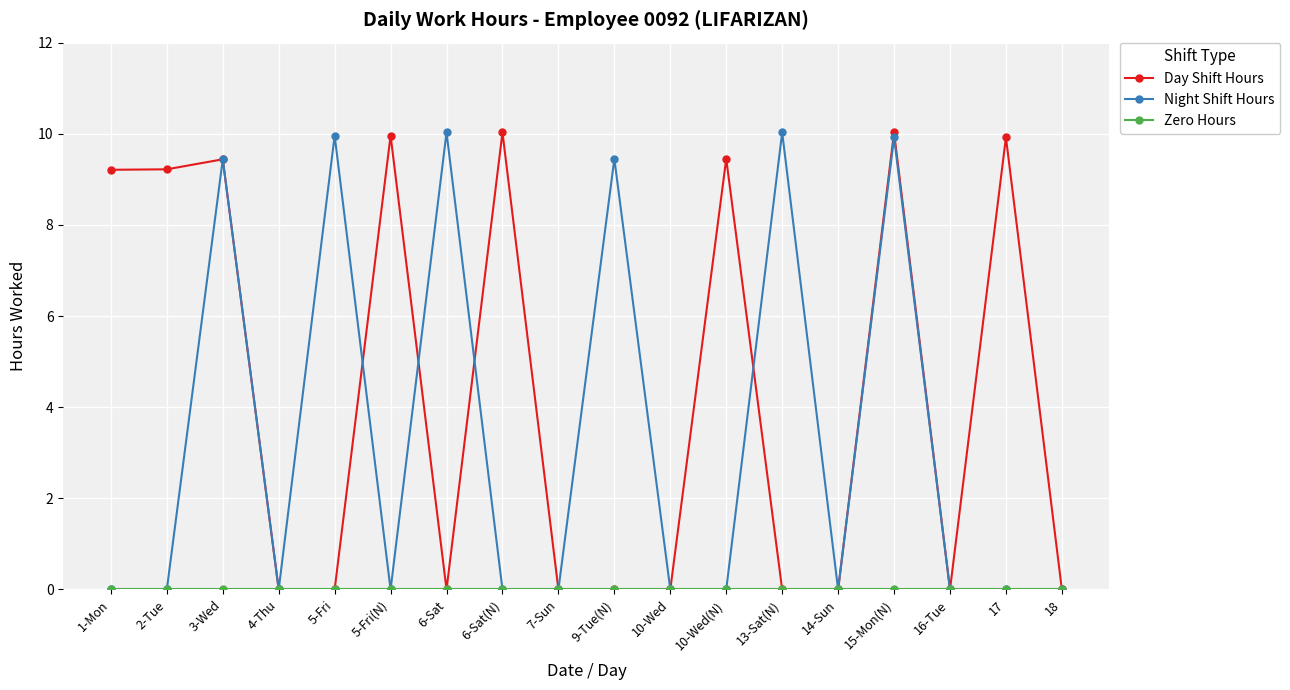

Is it true that Night Shift Hours equals 0.0 at 6-Sat(N)?

True